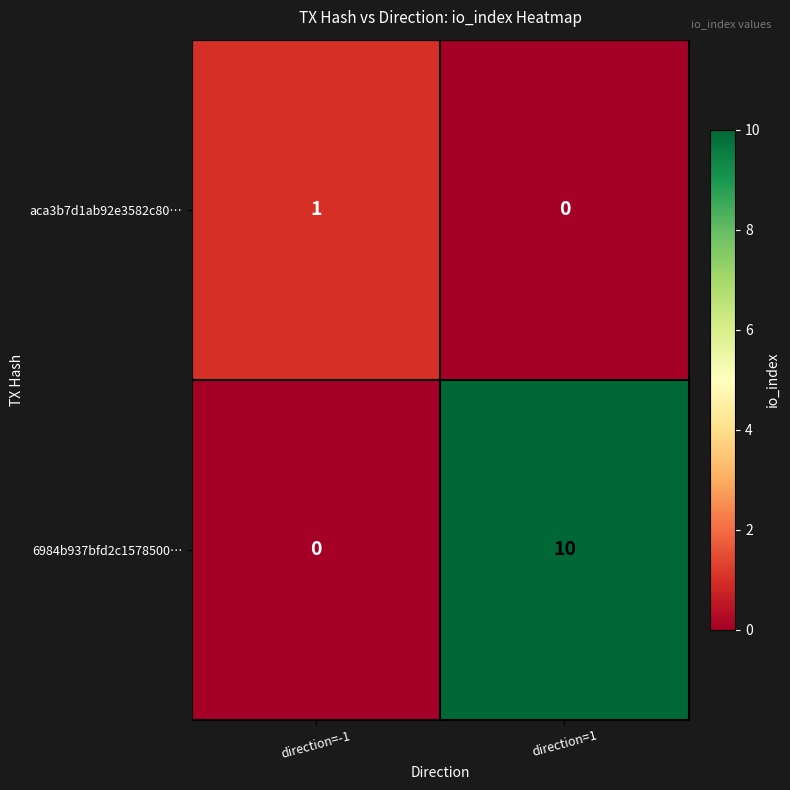

What is the difference between the 6984b937bfd2c1578500… values at direction=-1 and direction=1?

10